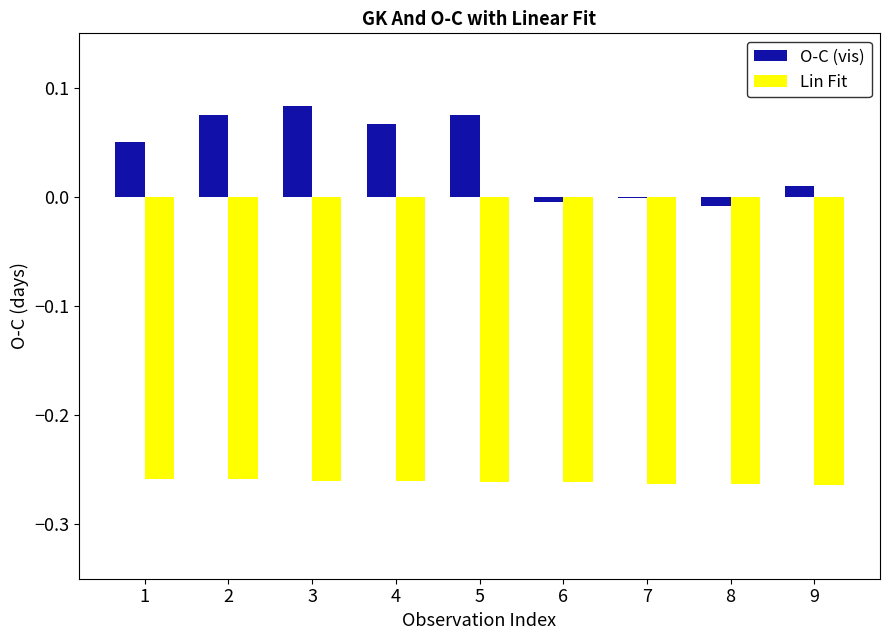

The value of Lin Fit at 9 is -0.4. True or false?

False